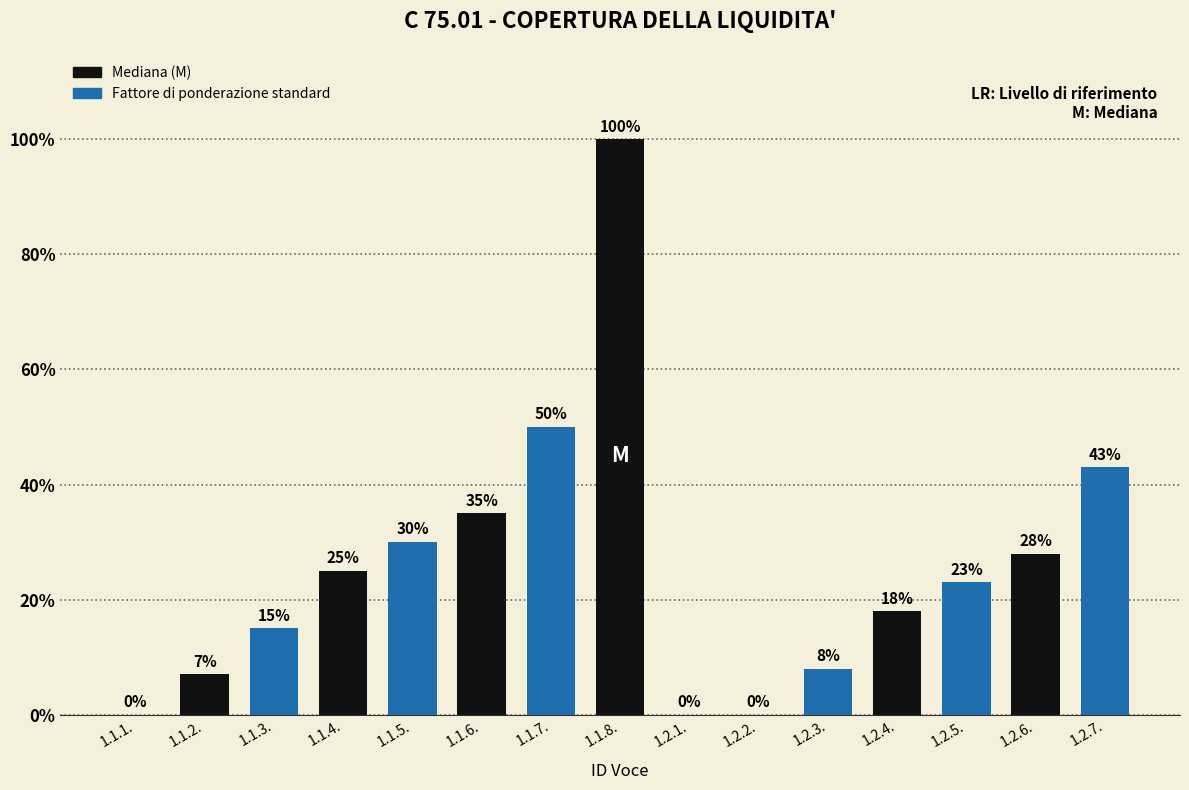

Are the bars horizontal?

No